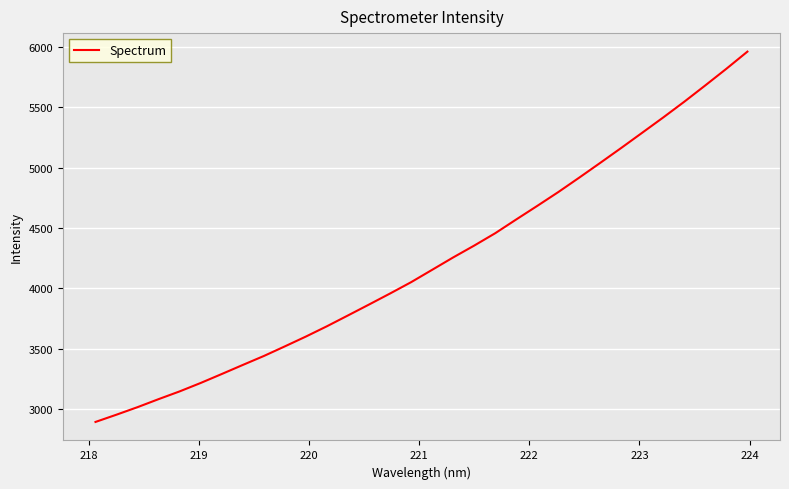

What is the difference between the maximum and minimum values?

3067.3